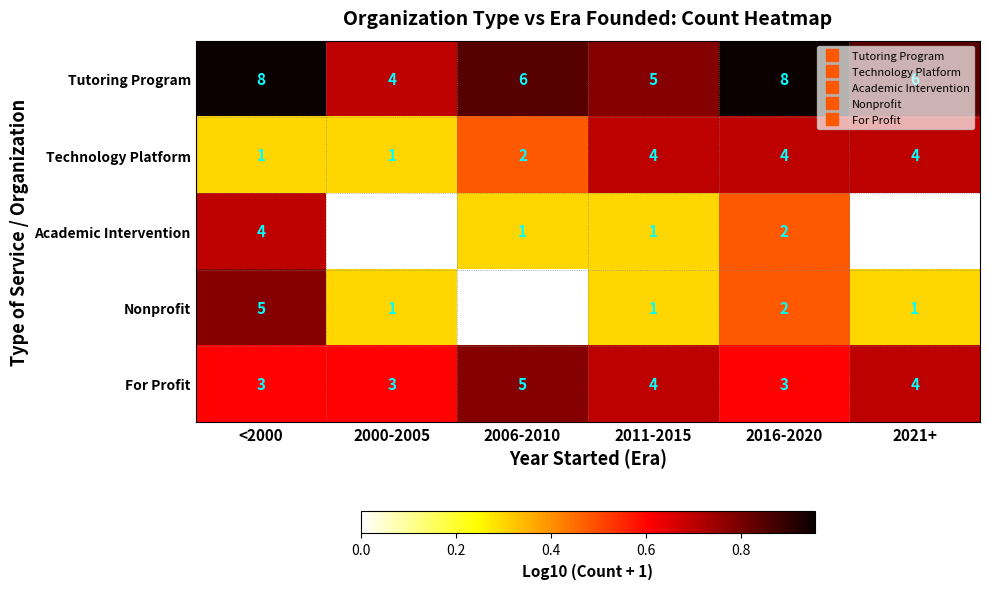

The value of For Profit at <2000 is 0.6. True or false?

True